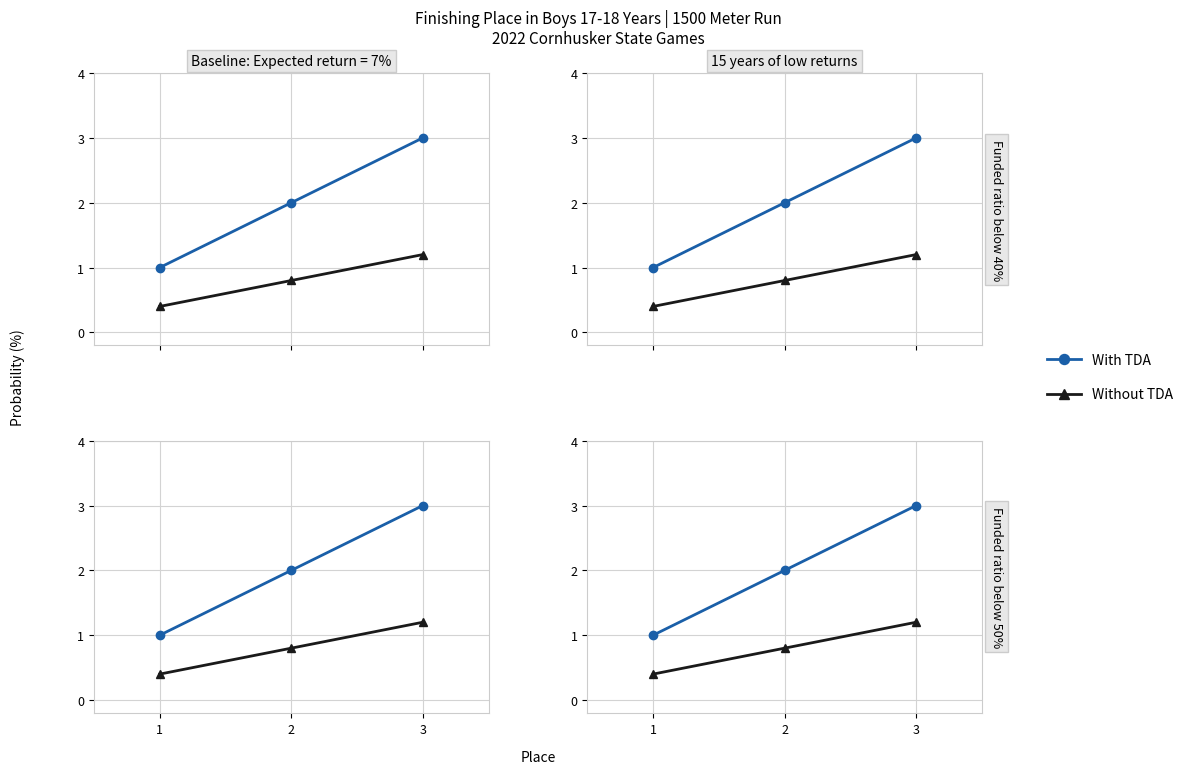

Which label corresponds to the smallest value in the chart?

1